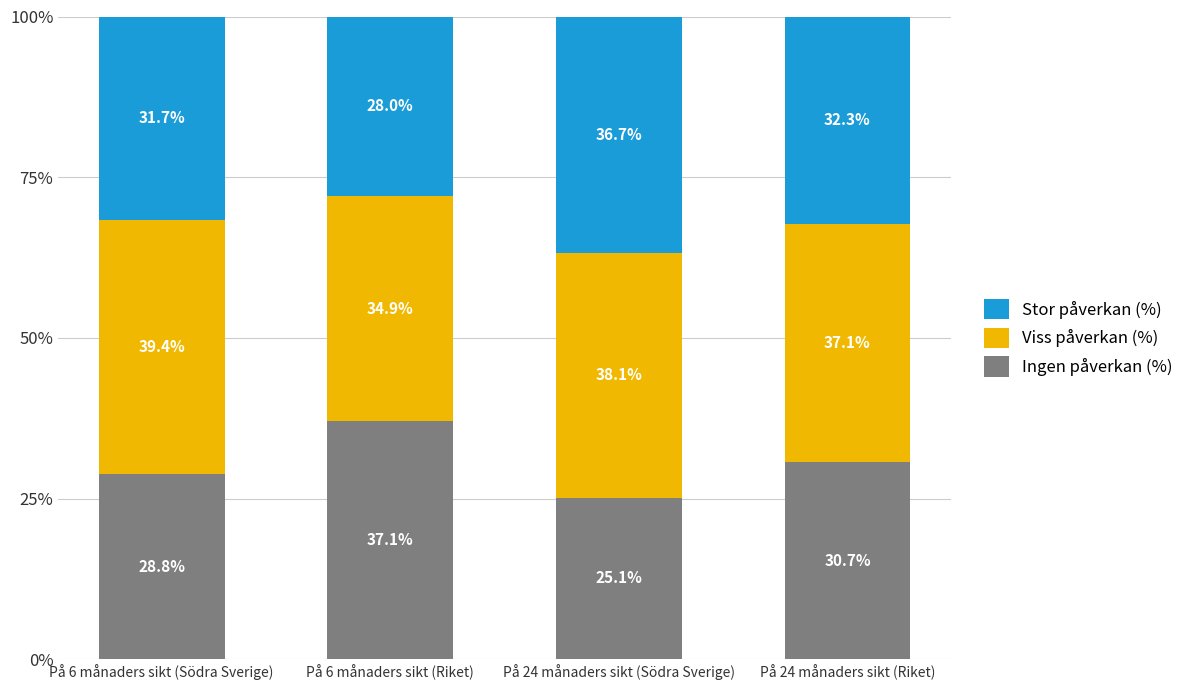

Which category has the lowest value in the Ingen påverkan (%) series?

På 24 månaders sikt (Södra Sverige)